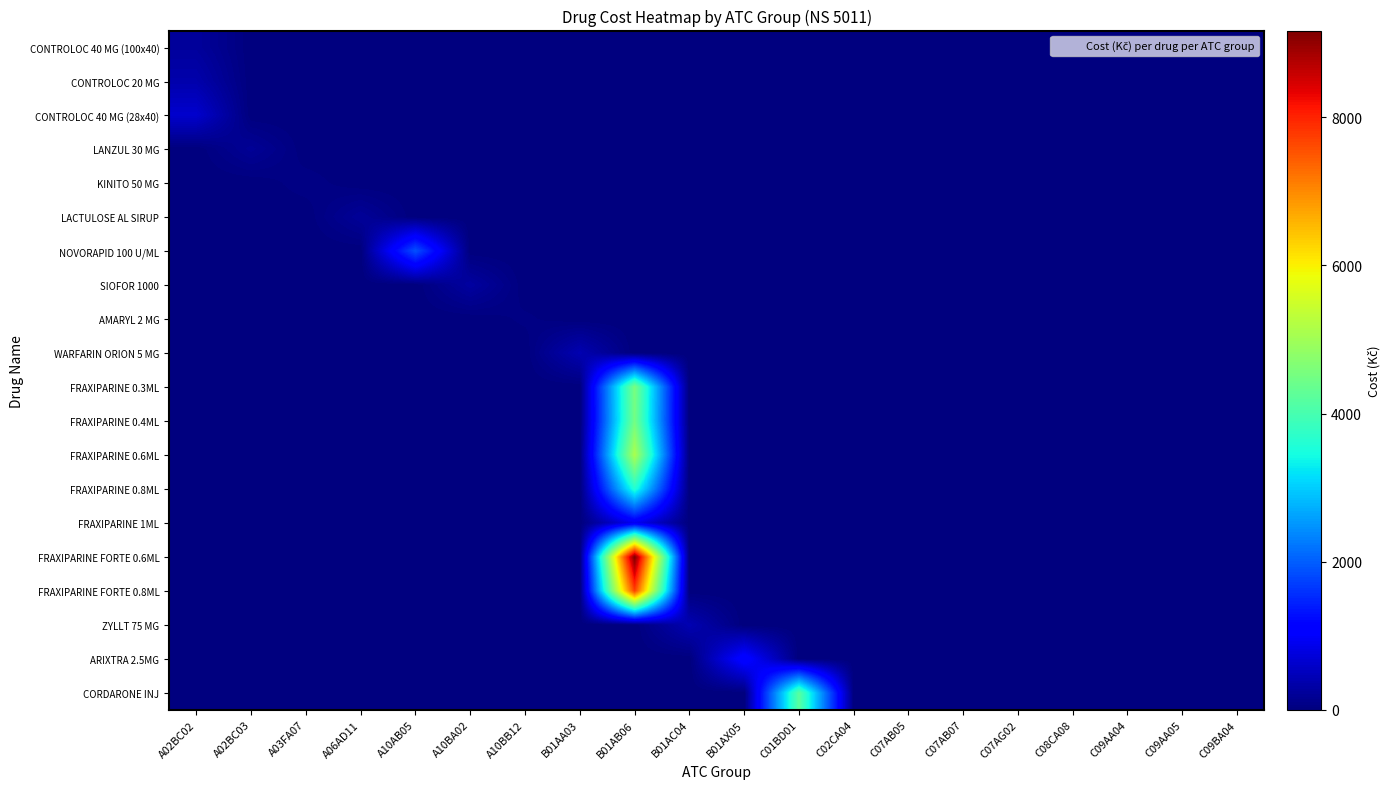

How many distinct data groups are displayed?

20